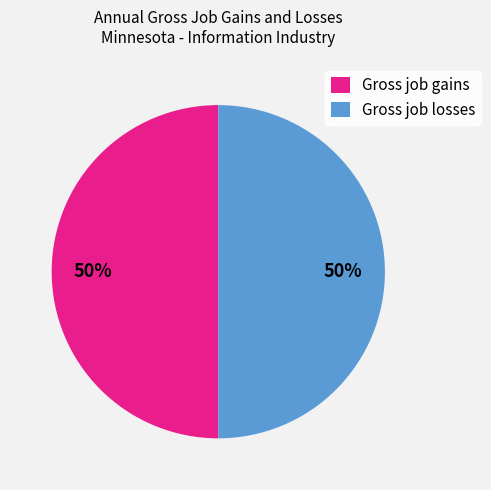

How many slices are in this pie chart?

2